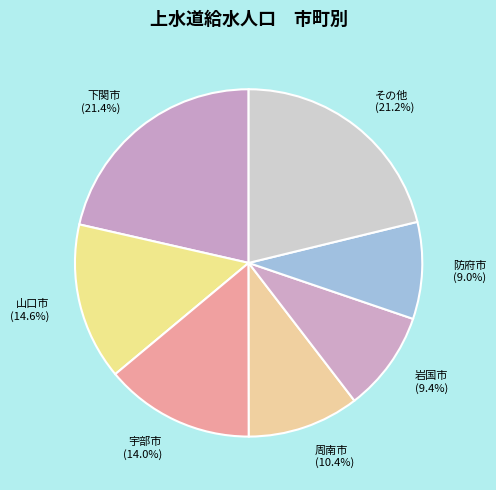

How many segments does this pie chart have?

7